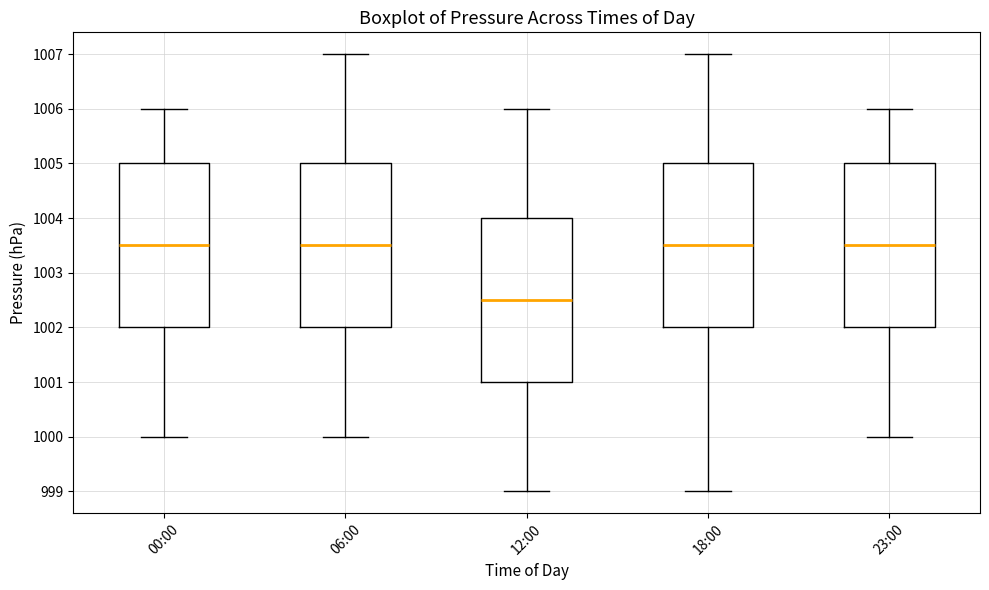

Where does the upper whisker of the box for 06:00 end on the y-axis? The values are not printed on the chart, so give them approximately, as read against the axis.

1007.0